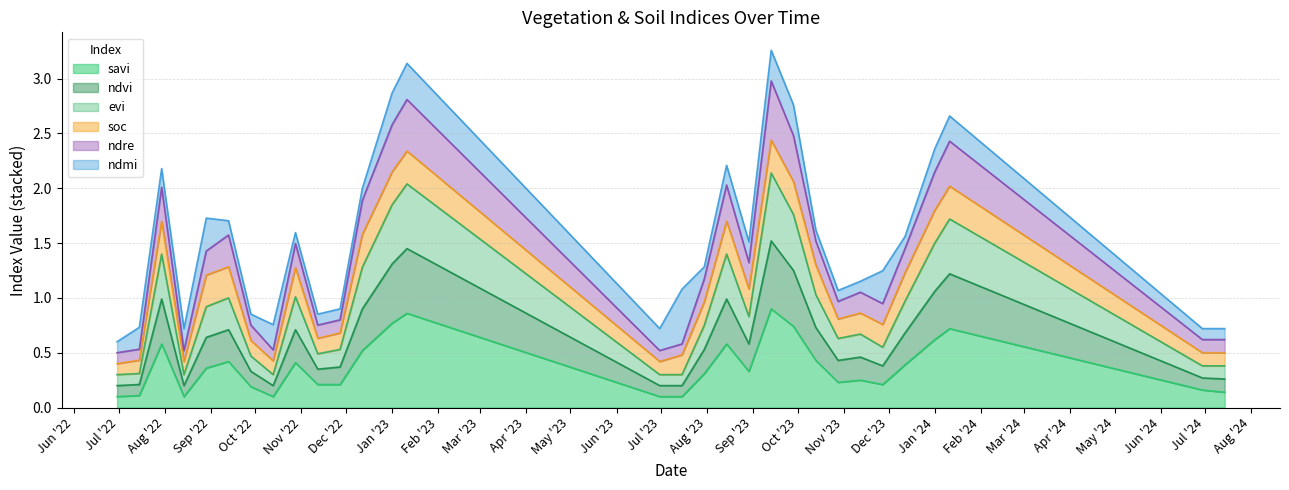

What is the label of the 6th point from the right?

27-11-2023